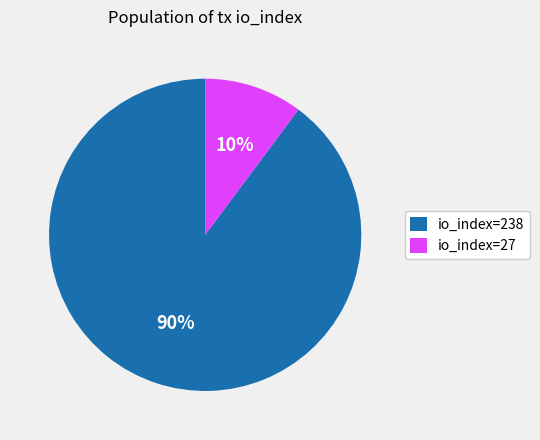

Is it true that io_index=27 is 10% of the pie?

True